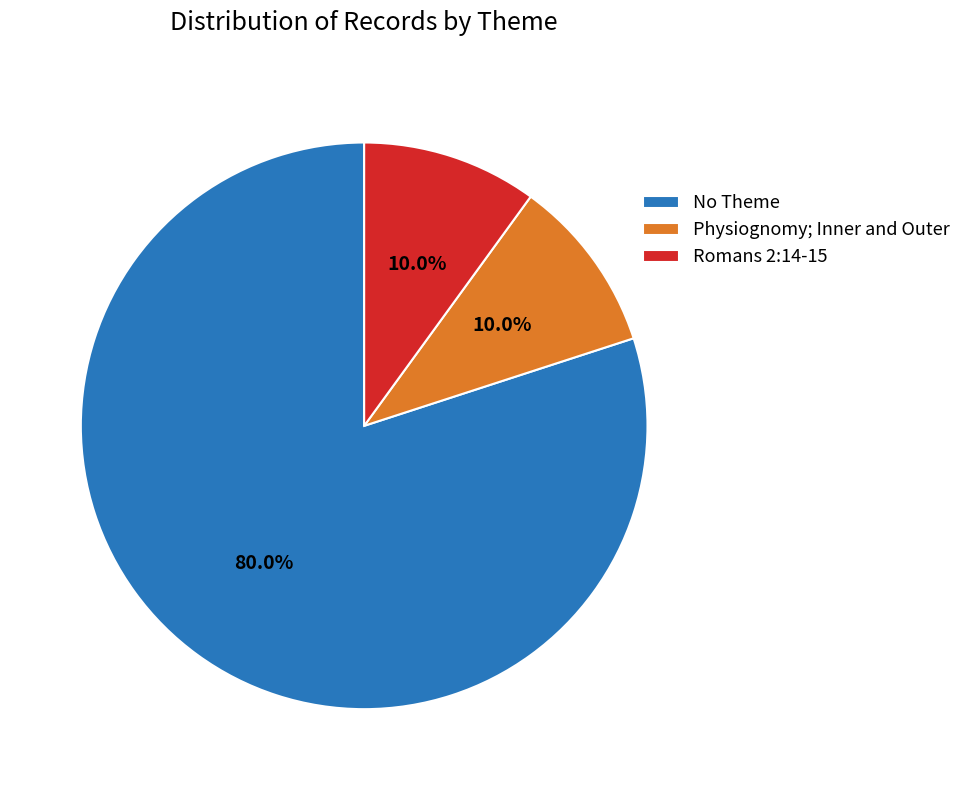

Combined, do Romans 2:14-15 and Physiognomy; Inner and Outer account for over 50%?

No